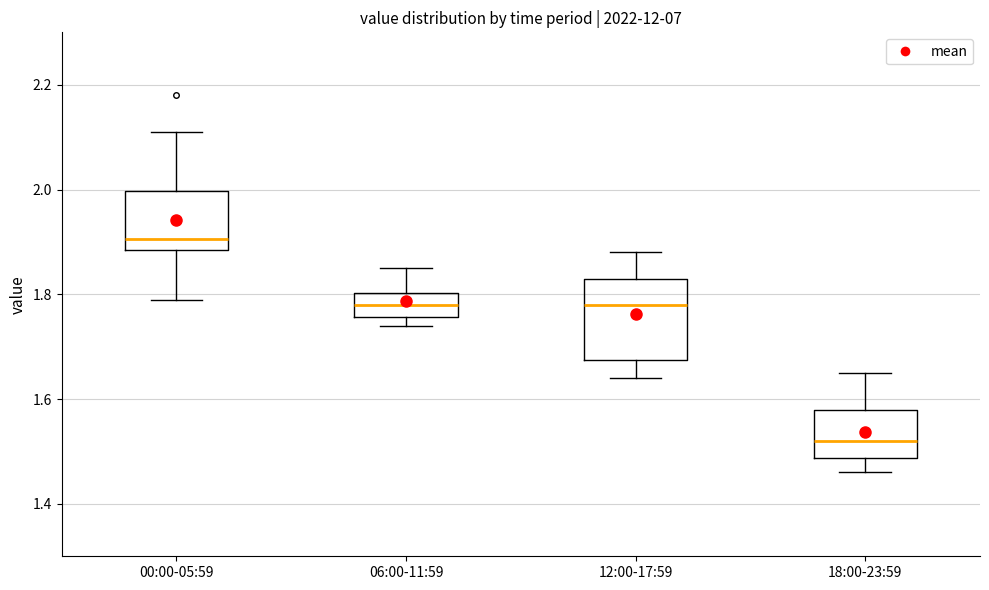

Which box's median line is the lowest?

18:00-23:59